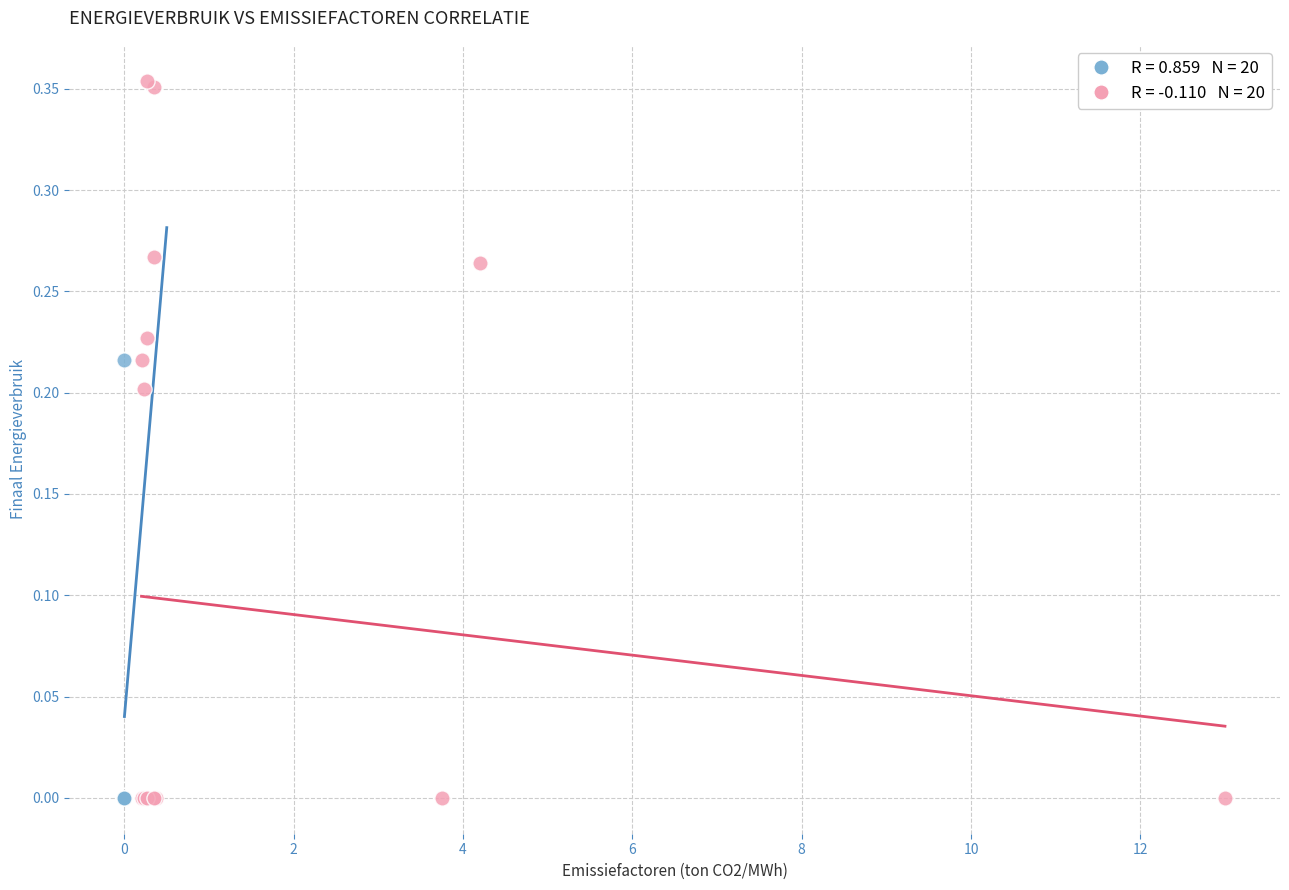

Which series has the largest Y range (max minus min)?

Fossiele brandstoffen